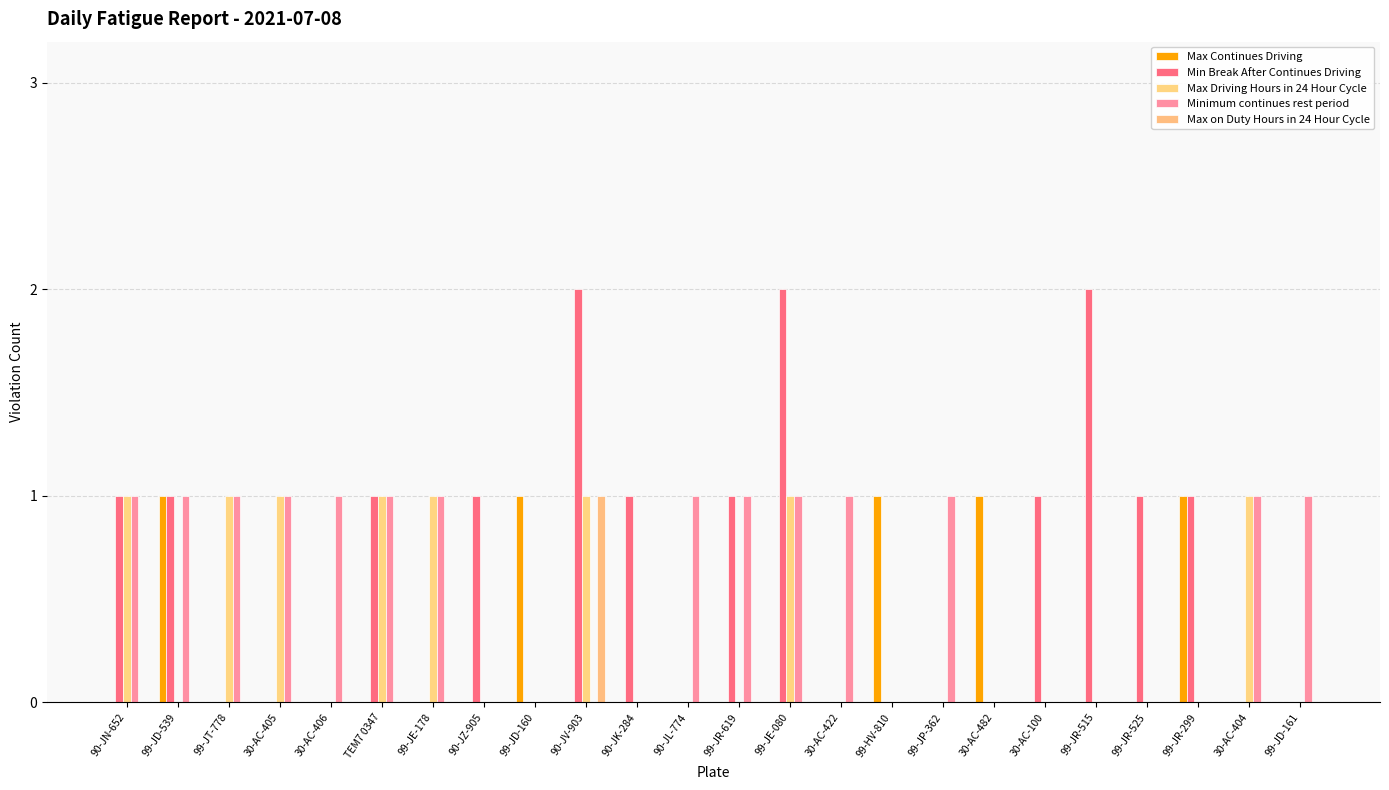

Which has a higher value, 30-AC-482 or 99-JP-362?

30-AC-482